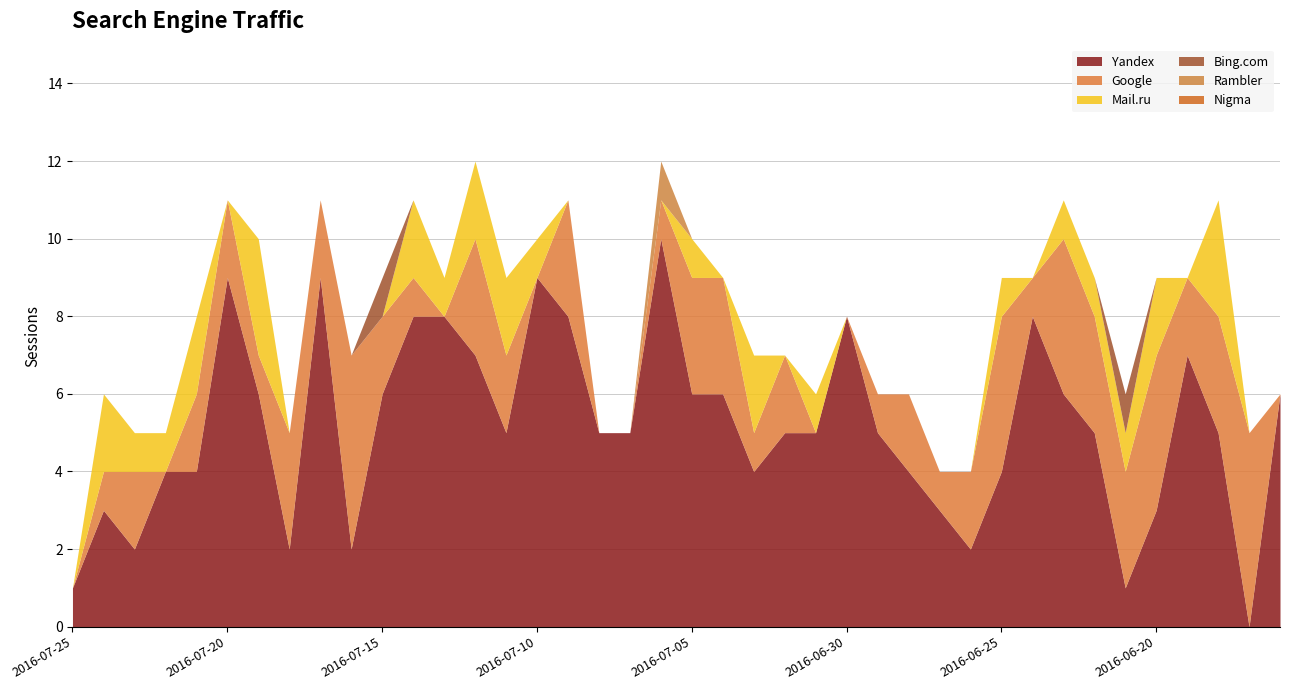

How many lines are shown in the chart?

6